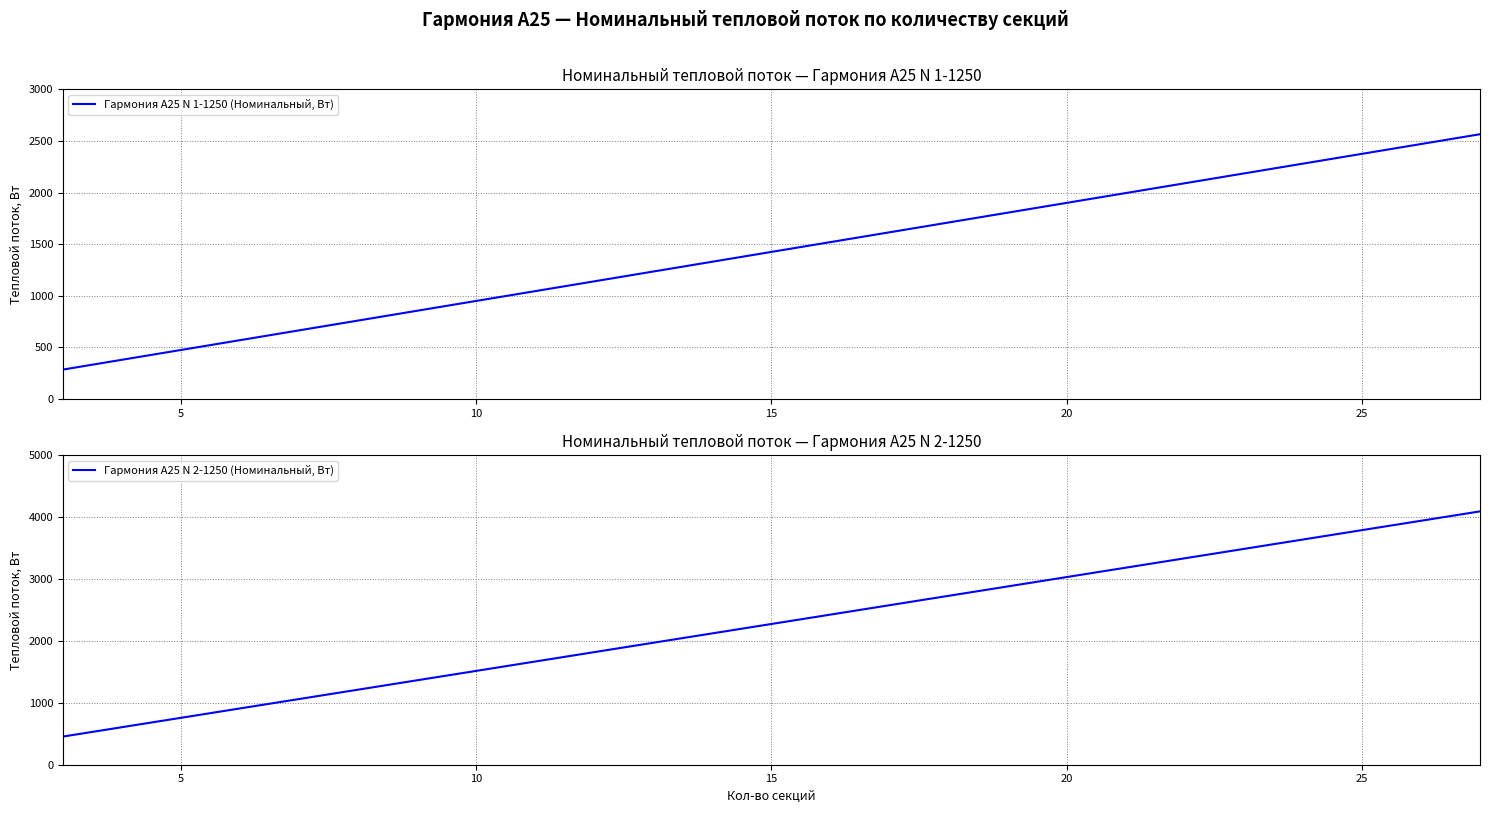

At which label is Гармония А25 N 2-1250 (Номинальный, Вт) closest to 2272?

15